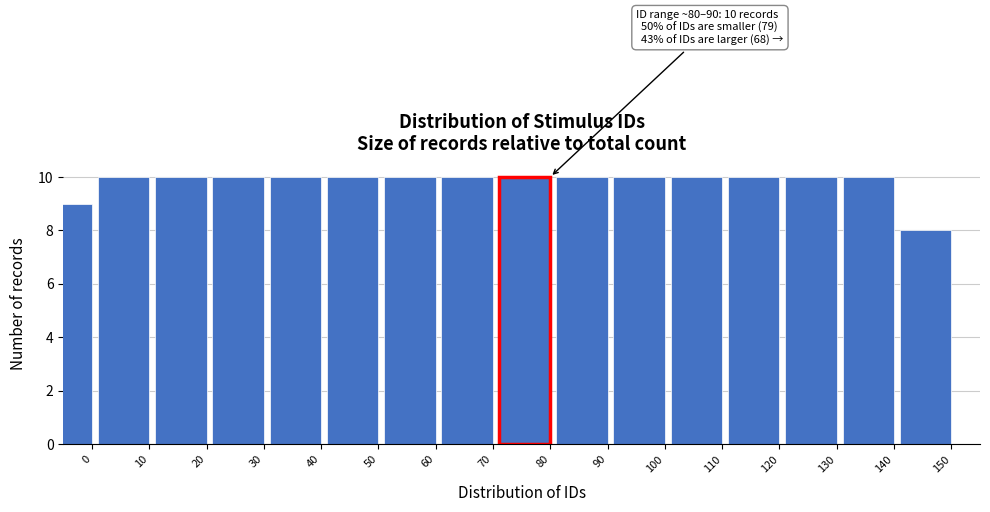

Reading left to right, extract all data points from this chart.

0=9	10=10	20=10	30=10	40=10	50=10	60=10	70=10	80=10	90=10	100=10	110=10	120=10	130=10	140=10	150=8